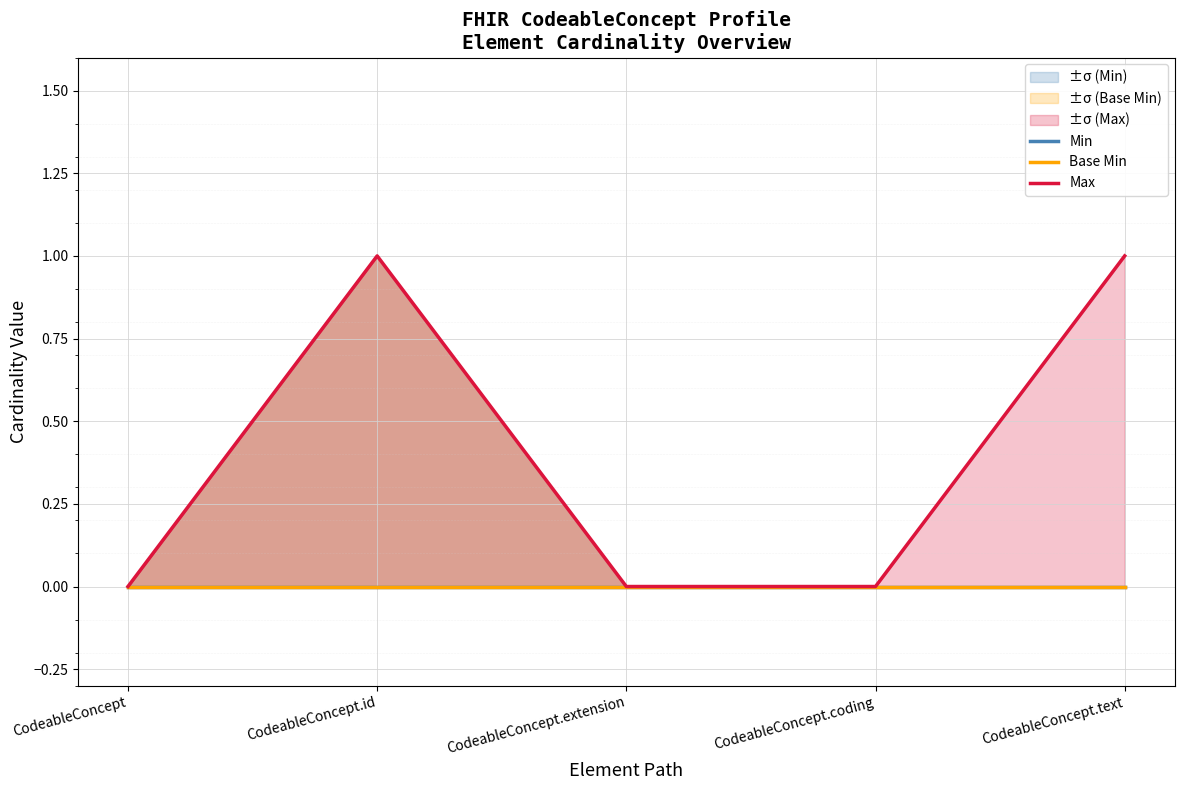

True or false: Max and Base Min cross at least once.

False